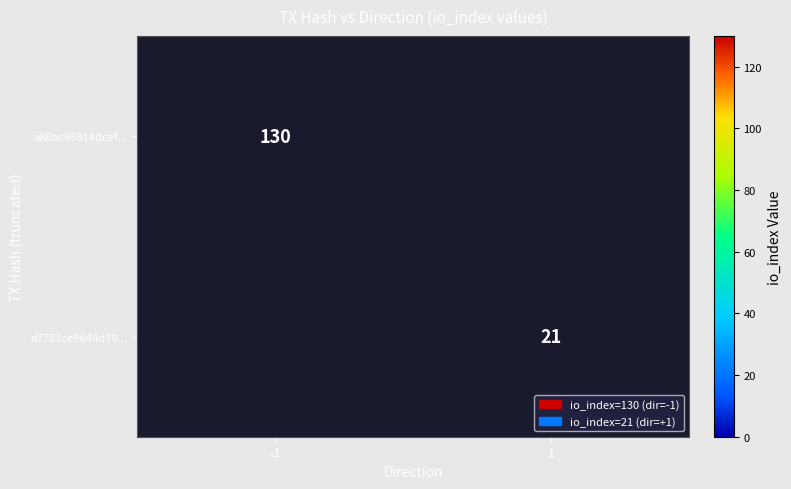

The d7783ce9644d7901cb1133142d41ee44a8abda7 series shows 8 at io_index. True or false?

False